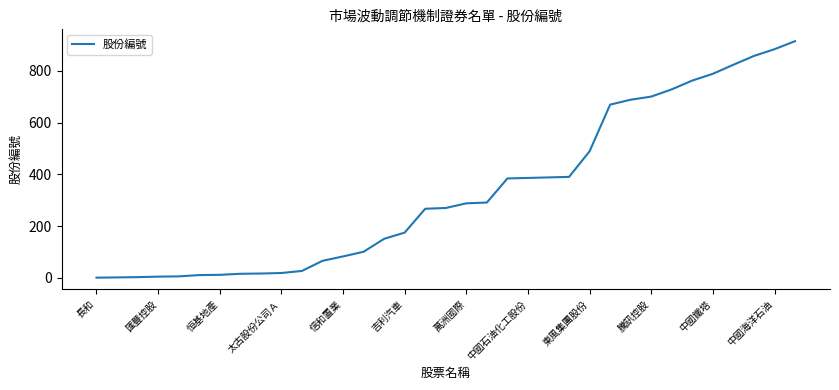

What is the greatest value displayed?

914